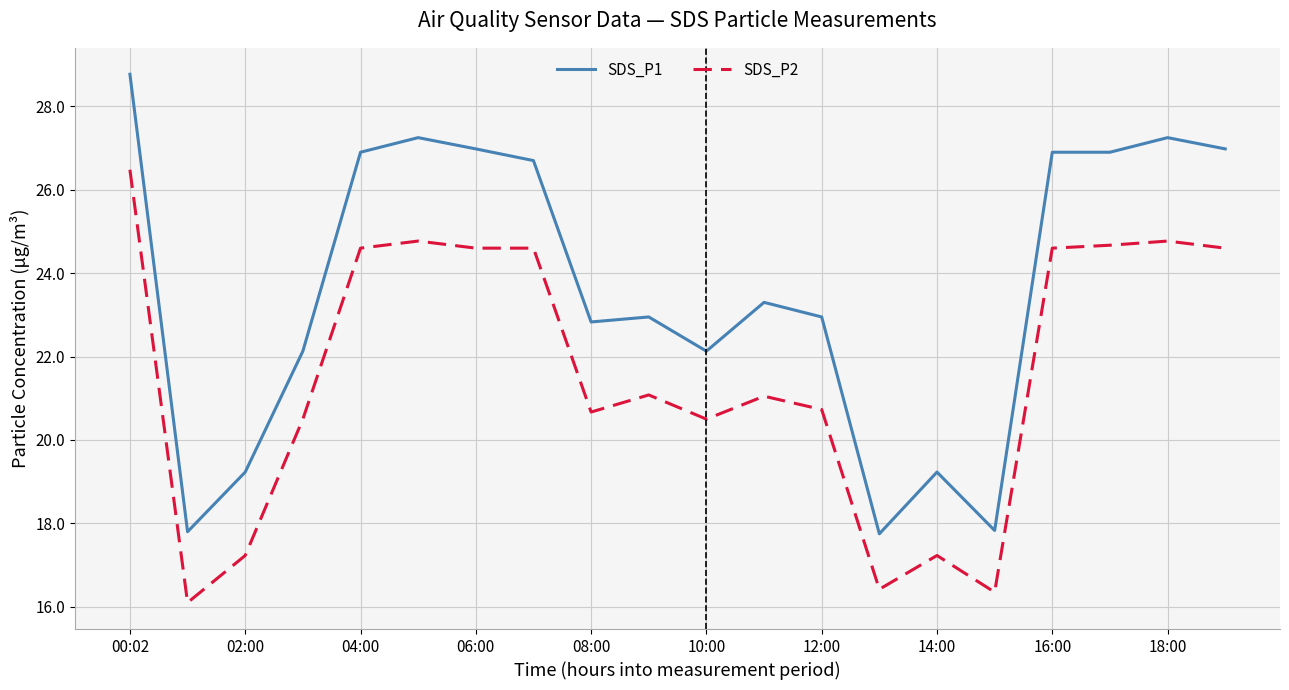

Which series has the widest spread of values?

SDS_P1